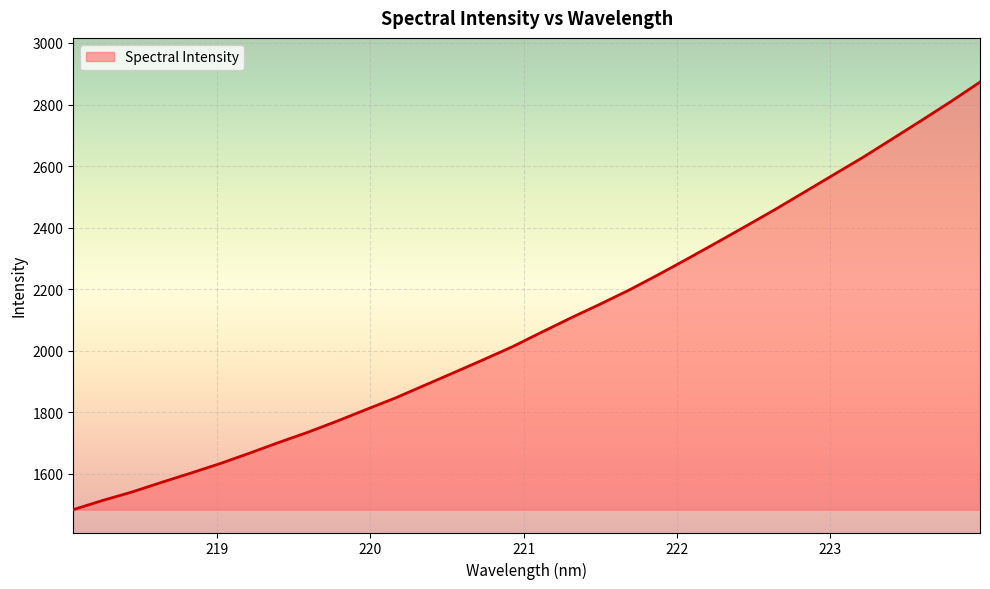

Reading left to right, what are all the values shown in this chart?

218.0596=1484.1	218.2508=1514.0	218.442=1541.3	218.6332=1572.3	218.8244=1602.5	219.0156=1633.3	219.2067=1667.0	219.3979=1701.7	219.589=1735.1	219.7801=1771.2	219.9712=1809.3	220.1623=1846.8	220.3533=1888.0	220.5444=1929.1	220.7354=1970.7	220.9264=2013.2	221.1174=2060.4	221.3083=2106.9	221.4993=2151.5	221.6902=2197.7	221.8812=2247.7	222.0721=2299.5	222.263=2352.3	222.4538=2405.7	222.6447=2459.8	222.8355=2516.1	223.0264=2572.6	223.2172=2628.9	223.408=2688.6	223.5987=2748.5	223.7895=2809.5	223.9802=2872.9